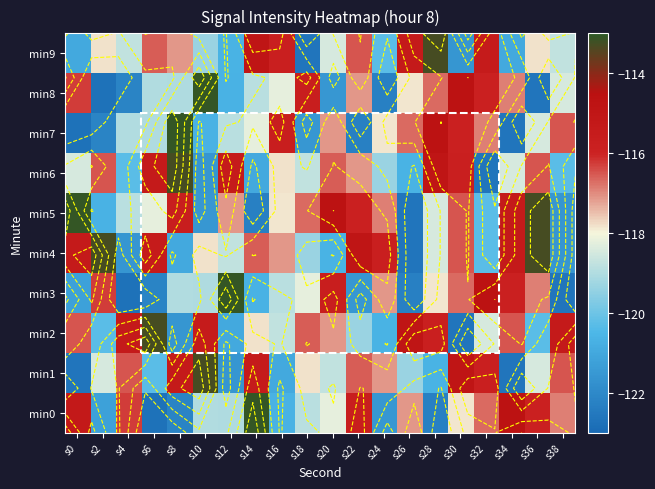

Where does the min1 series first go above -117?

s4